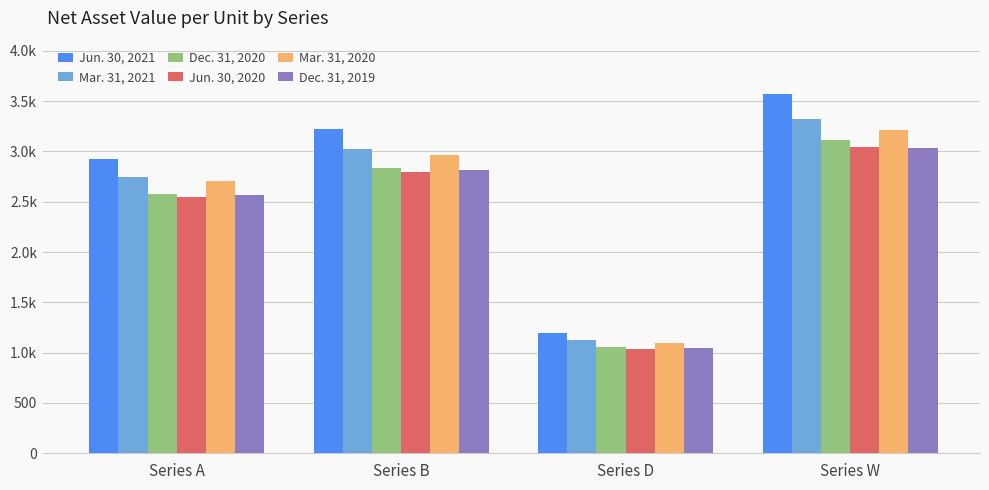

What is the difference between the highest and lowest values at Series B?

434.2